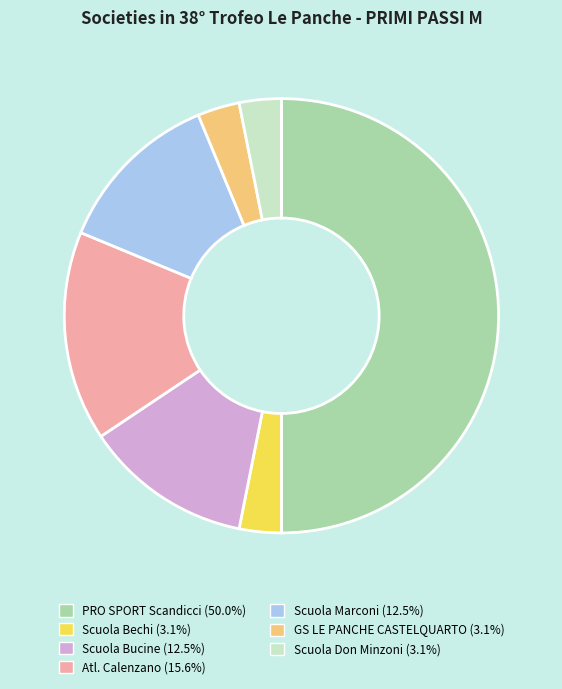

How many slices are in this pie chart?

7